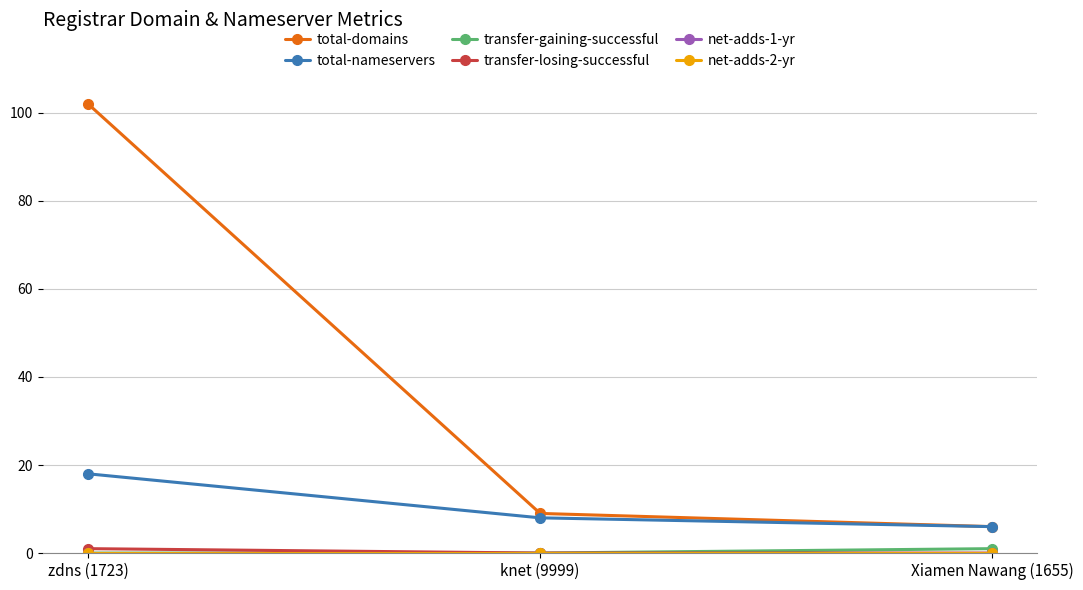

How many lines are shown in the chart?

6